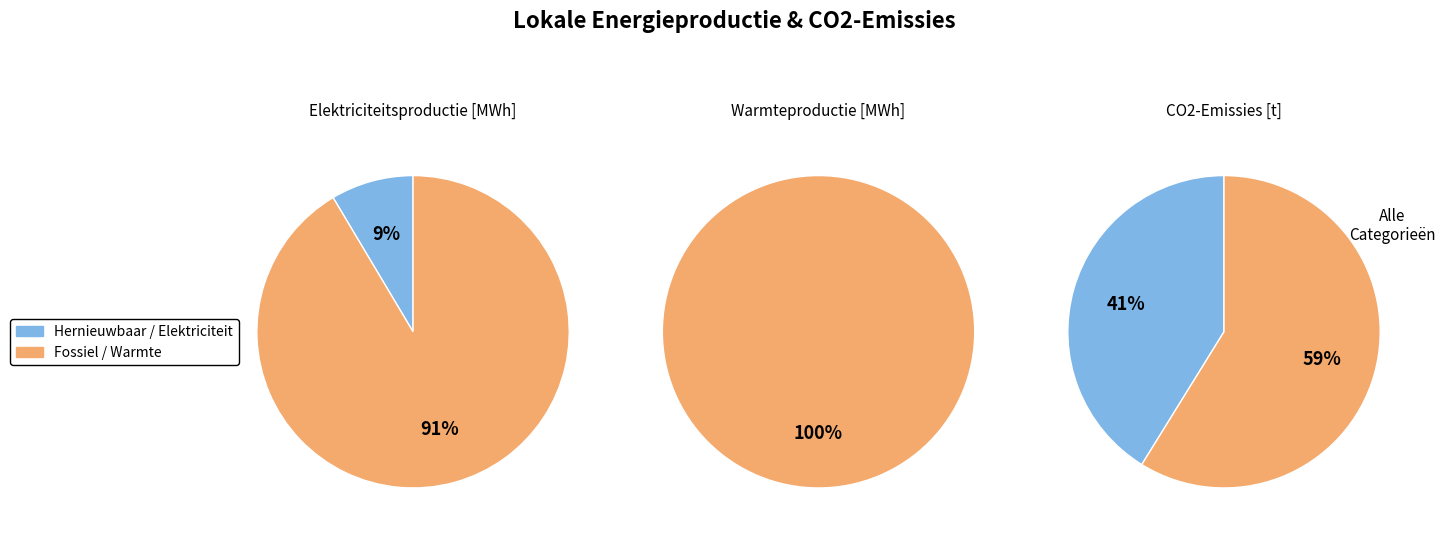

Which slice is the largest?

Warmte